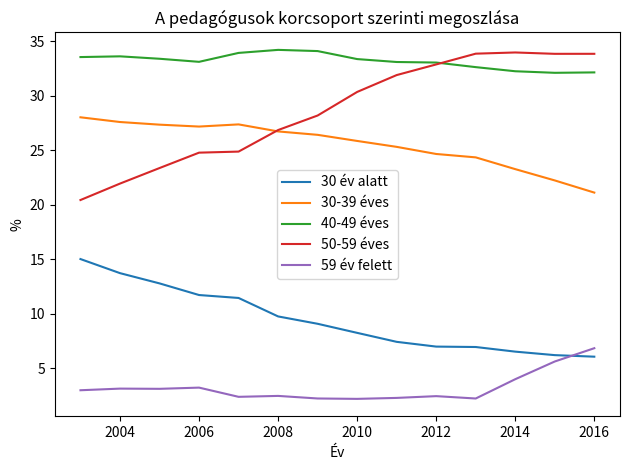

What is the greatest value displayed?

34.2